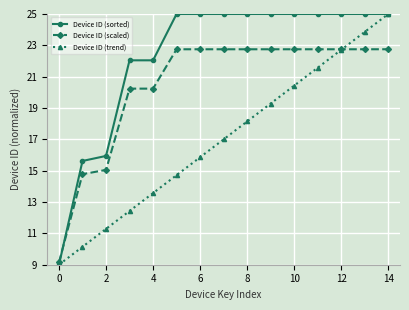

List the series in order of their overall mean, highest first.

Device ID (sorted), Device ID (scaled), Device ID (trend)